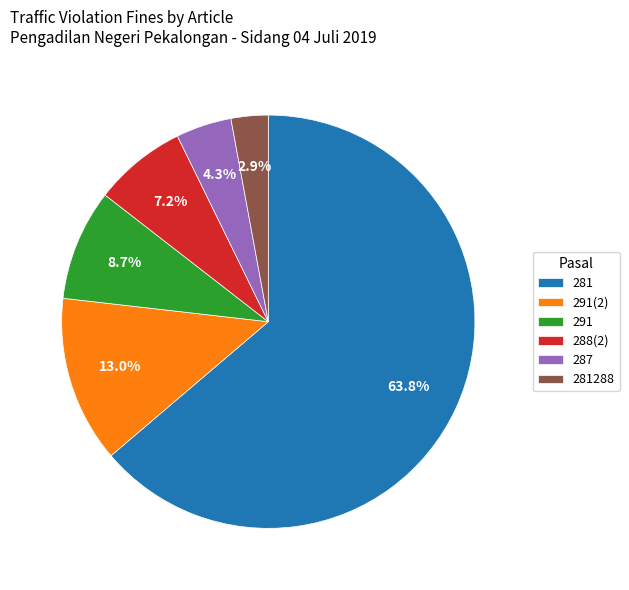

What percentage is the 291 slice, to the nearest percent?

9%